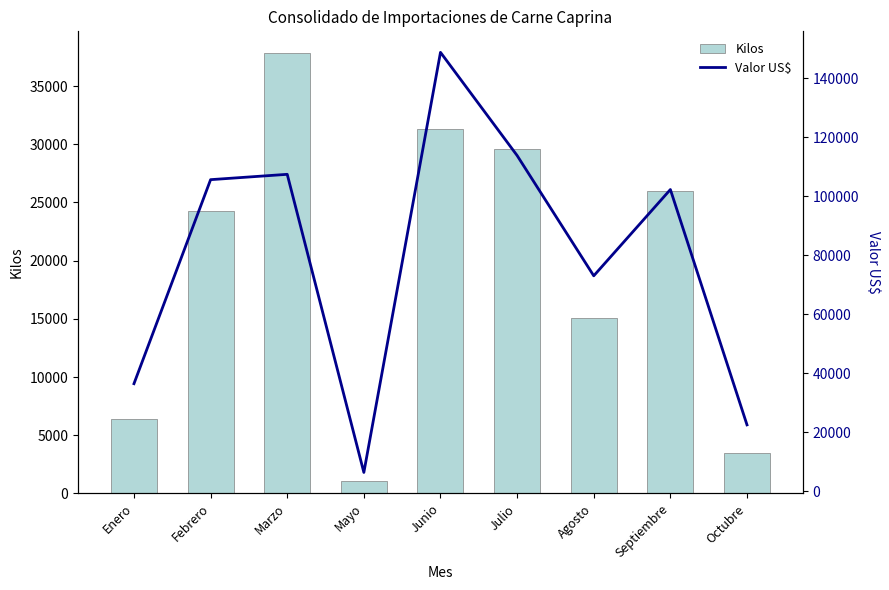

What is the difference between the highest and lowest values at Enero?

30150.7